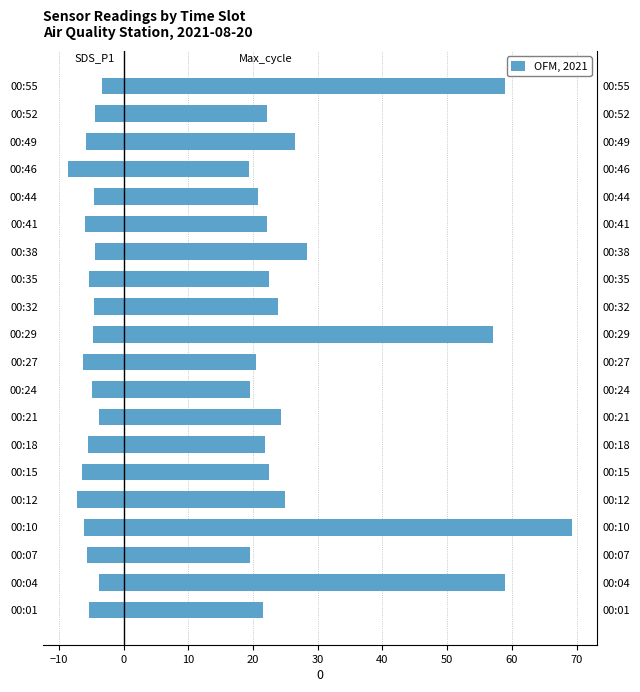

What is the sum of all SDS_P1 values?

-106.7